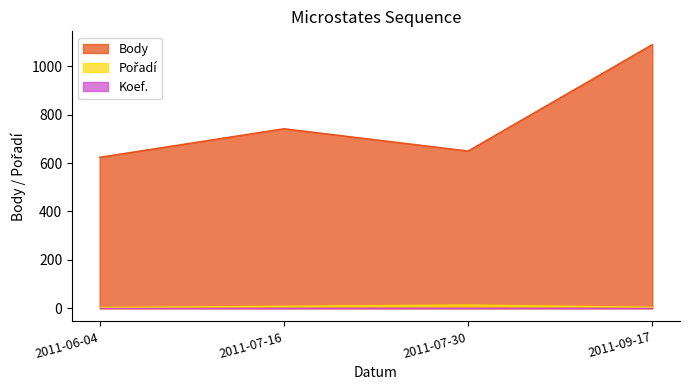

Reading right to left, extract all data points from this chart.

Body: 1090	650	742	624
Pořadí: 4	13	8	3